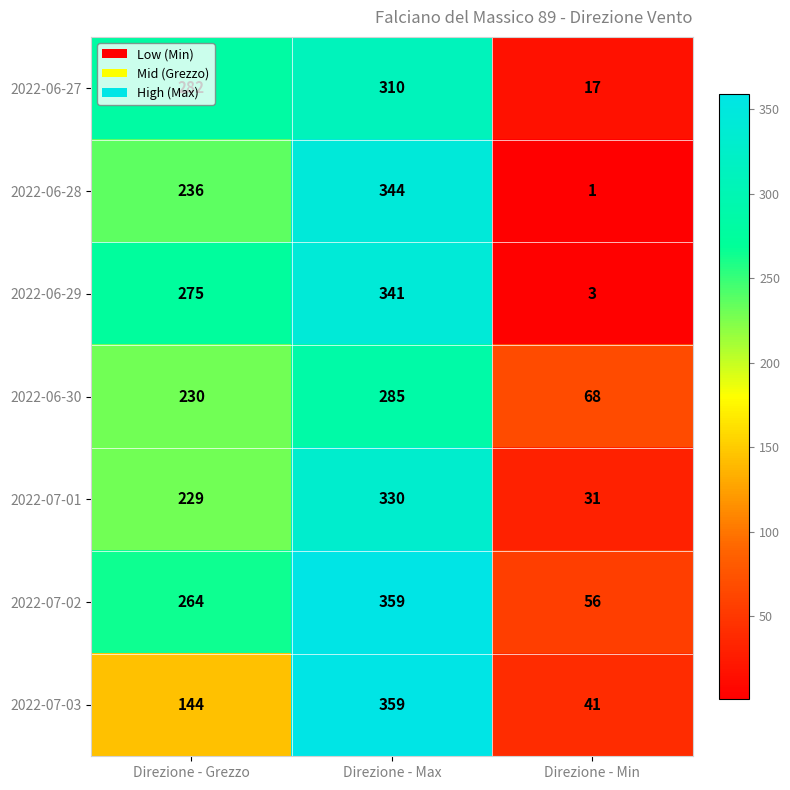

At which category does the chart reach its minimum across all series?

Direzione - Min